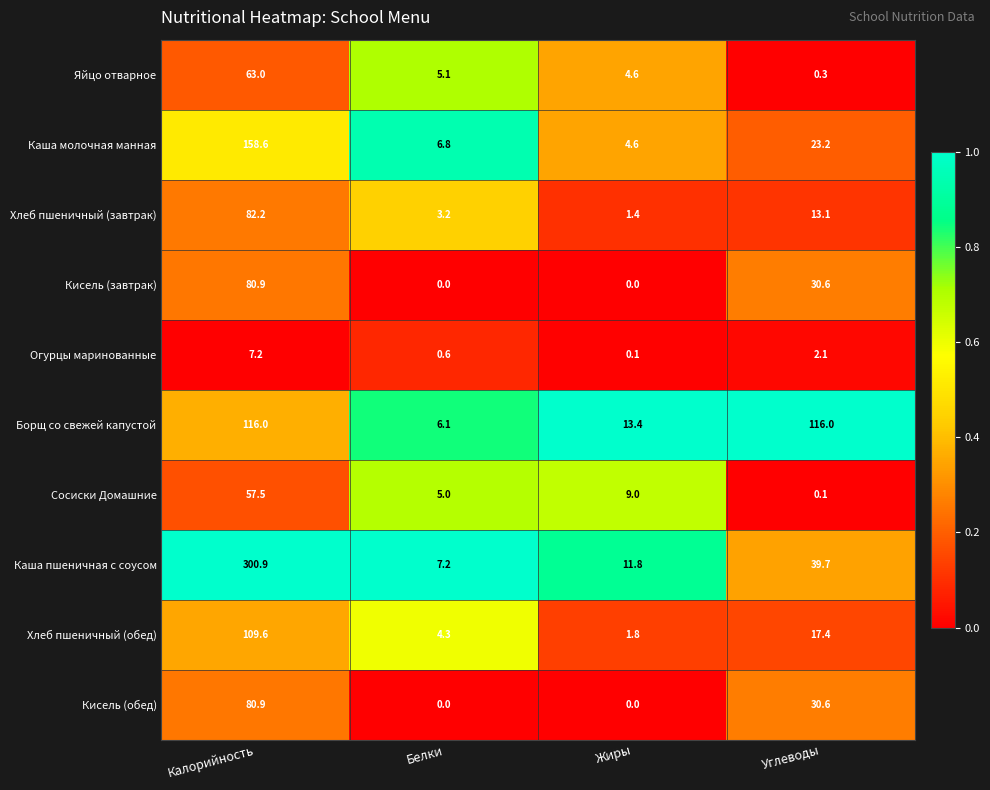

Rank the categories by Каша молочная манная value from lowest to highest.

Жиры, Белки, Углеводы, Калорийность